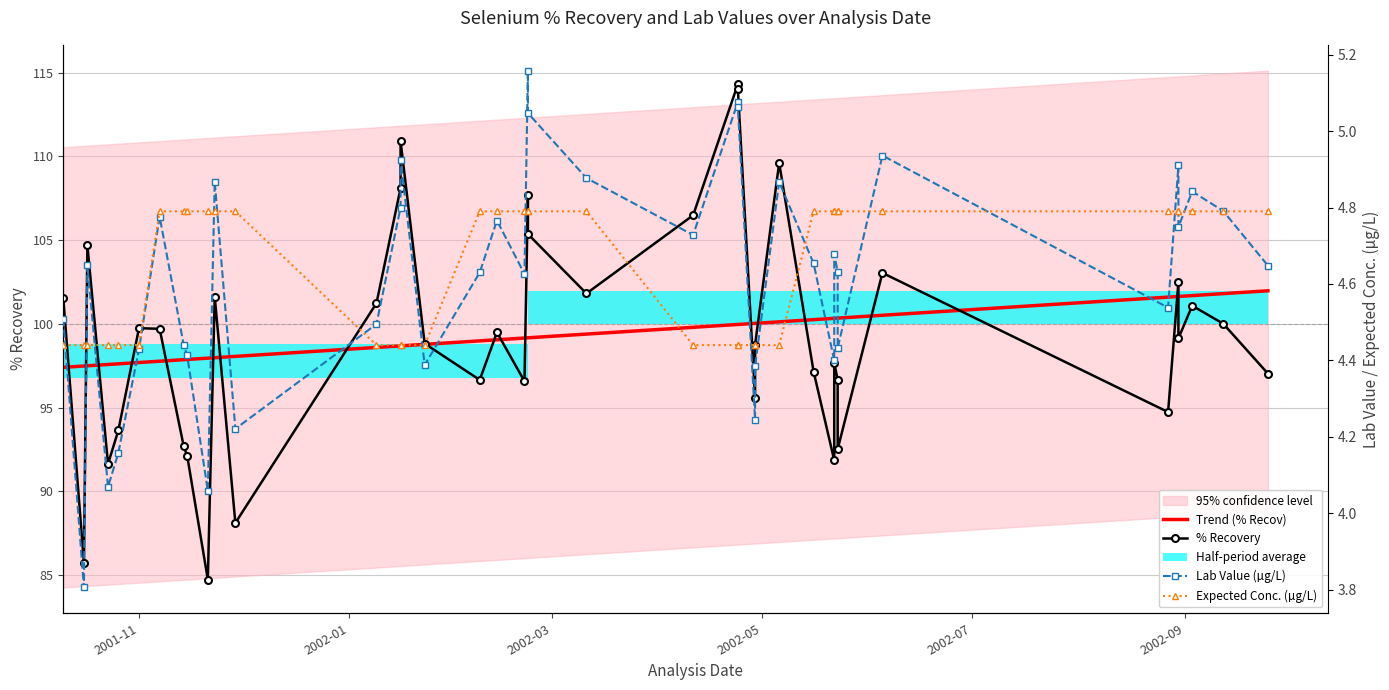

What is the difference between the second highest and second lowest values in the Trend (% Recov) series?

4.3